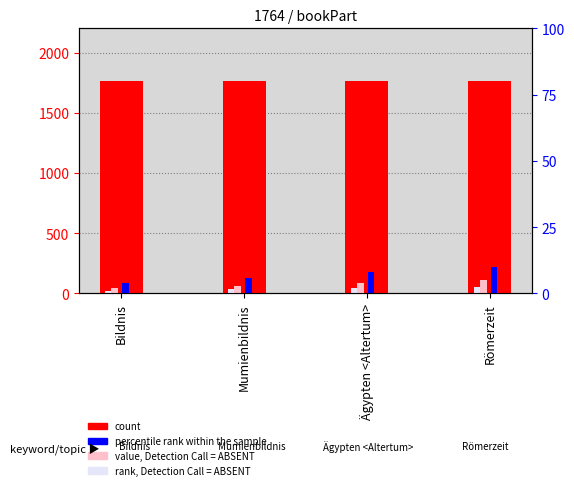

Reading left to right, extract all data points from this chart.

count: 1764	1764	1764	1764
percentile rank within the sample: 88	132	176	220
value, Detection Call = ABSENT: 44	66	88	110
rank, Detection Call = ABSENT: 22	33	44	55